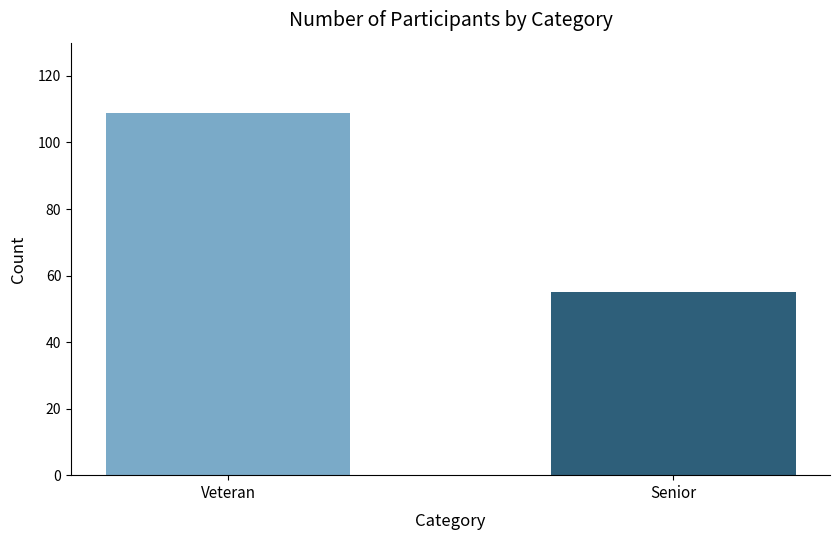

What is the approximate value at Senior, to the nearest 5?

55